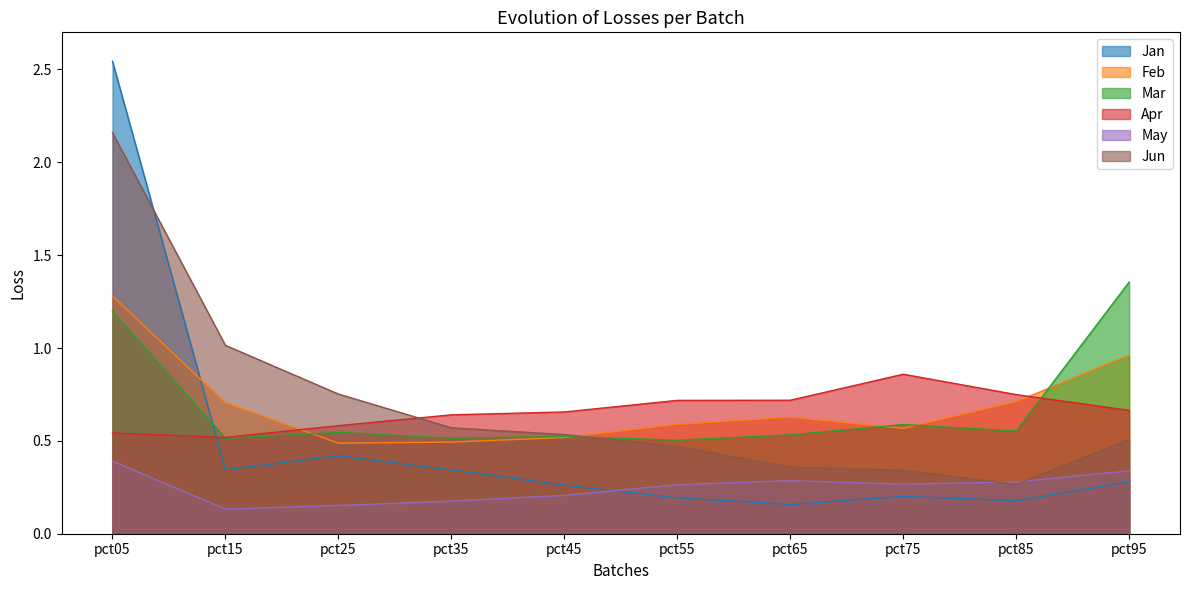

Where is the first local minimum for Jun?

pct85